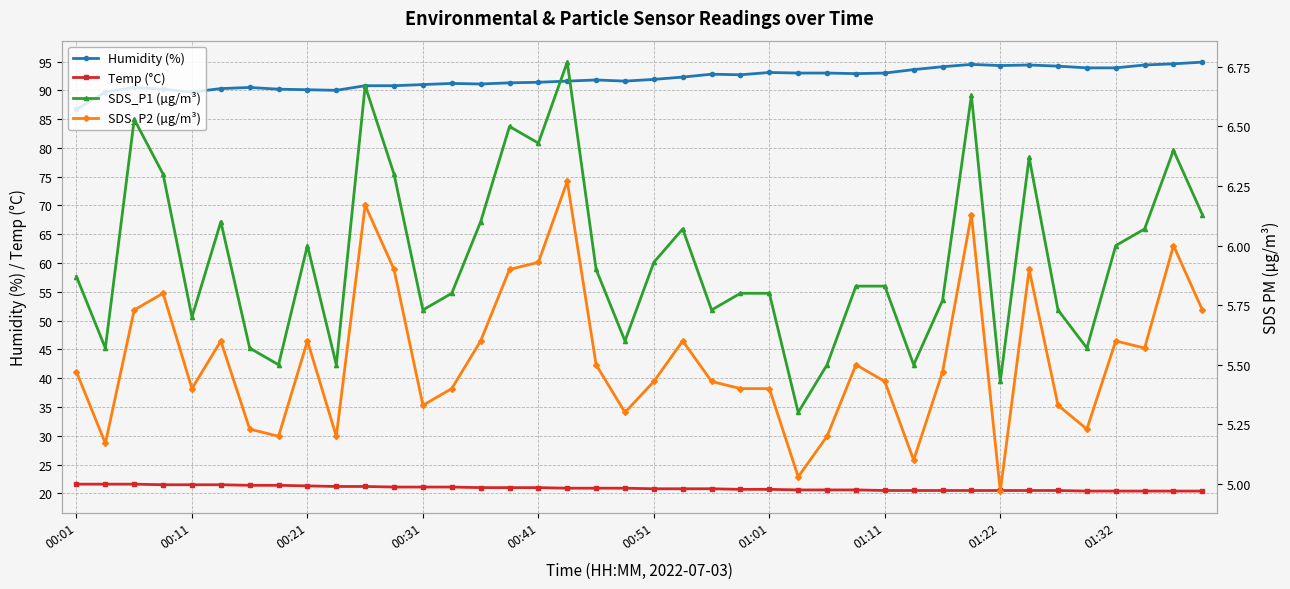

What is the maximum value for Humidity (%)?

94.9